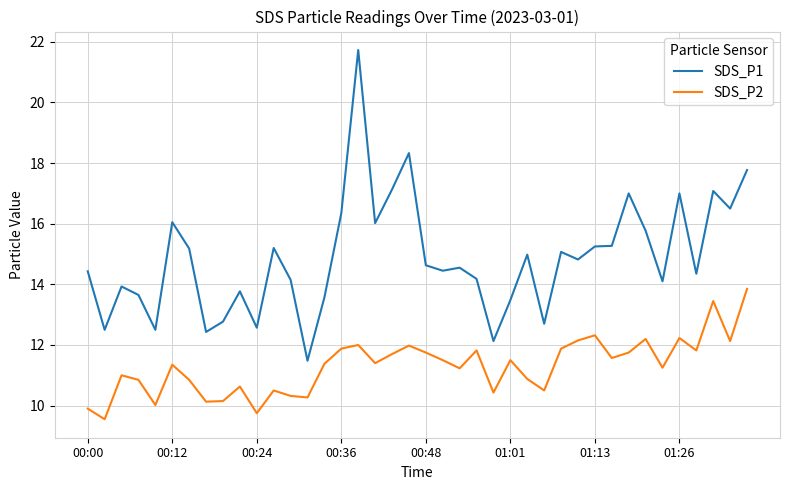

Rank the series by their average value, from highest to lowest.

SDS_P1, SDS_P2